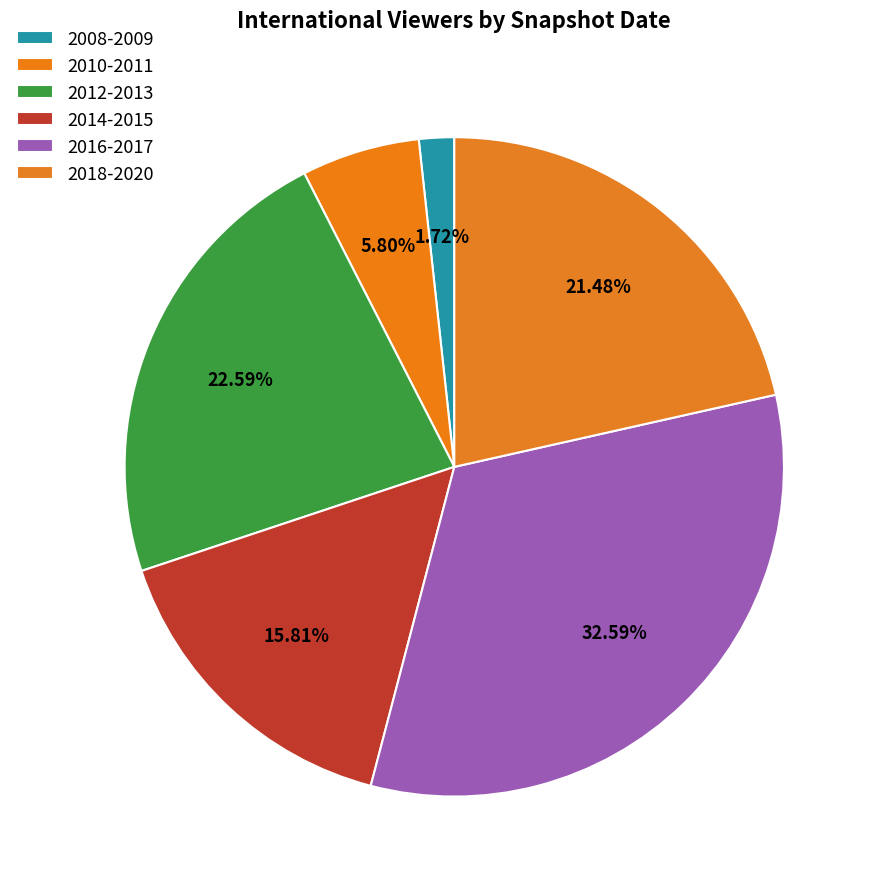

How many slices are in this pie chart?

6